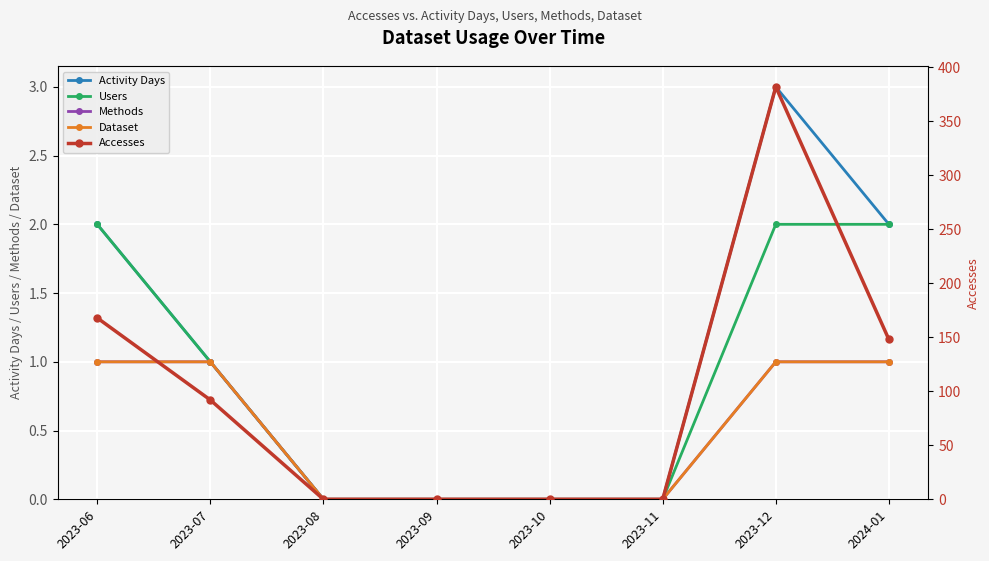

What is the label of the 4th point from the left?

2023-09